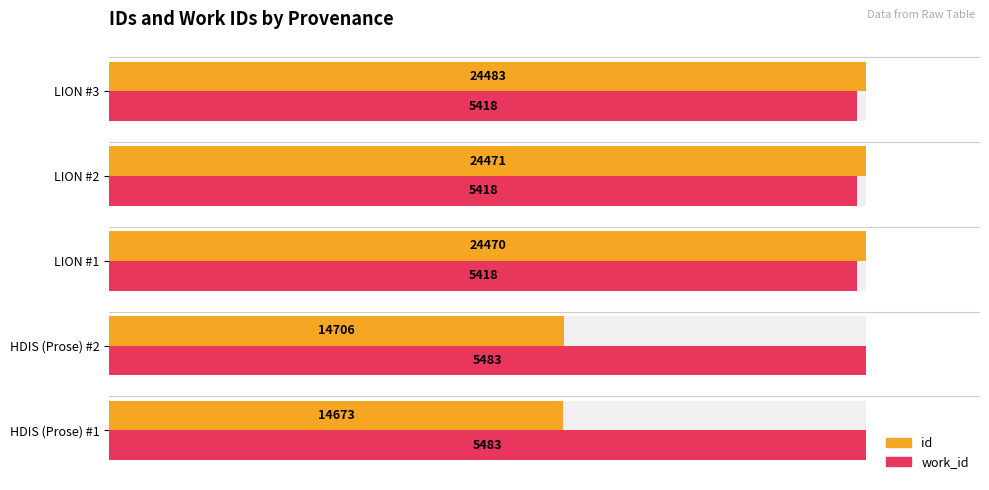

Reading left to right, transcribe all the data shown in this chart.

id: 0.0=0.6	0.2=0.6	0.4=1.0	0.6=1.0	0.8=1.0
work_id: 0.0=1.0	0.2=1.0	0.4=1.0	0.6=1.0	0.8=1.0